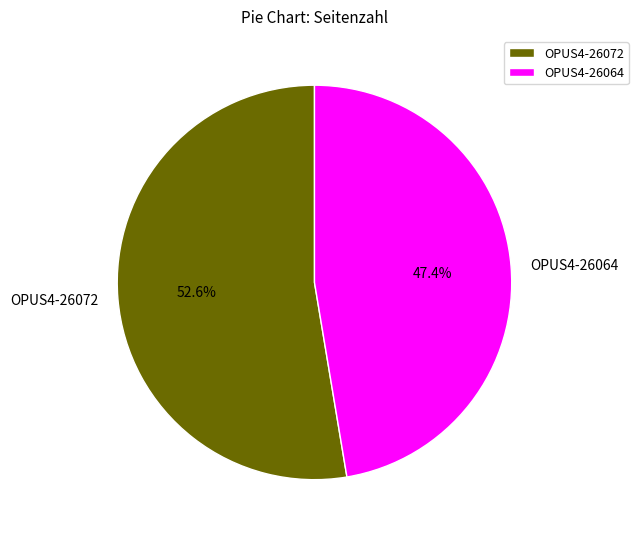

To the nearest percent, what percentage of the pie is OPUS4-26072?

53%